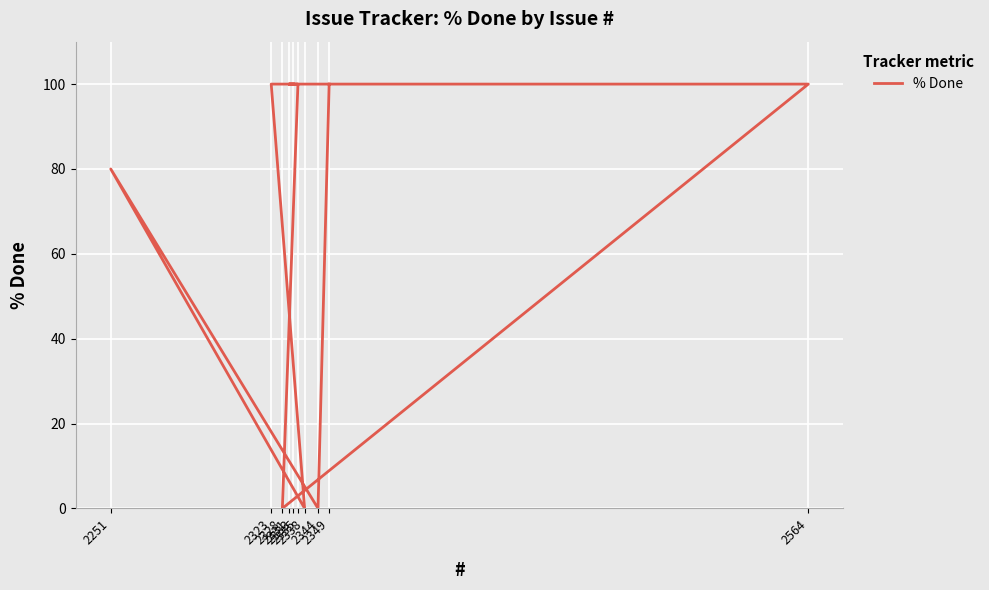

What is the difference between the second highest and second lowest values?

100